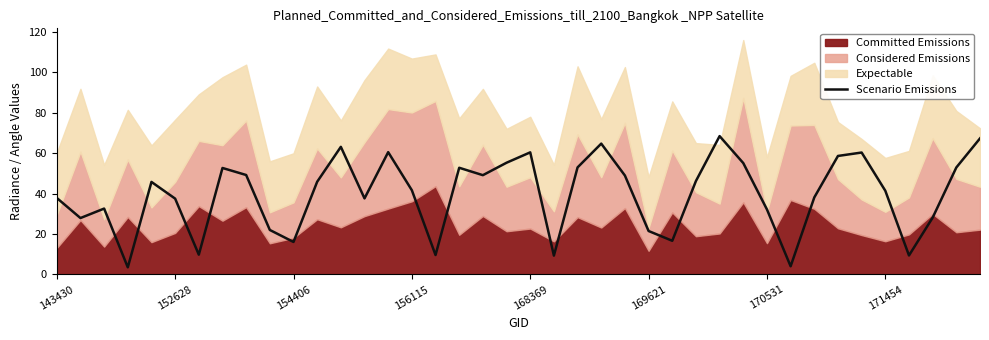

What is the difference between the values at 35 and 22?

11.5